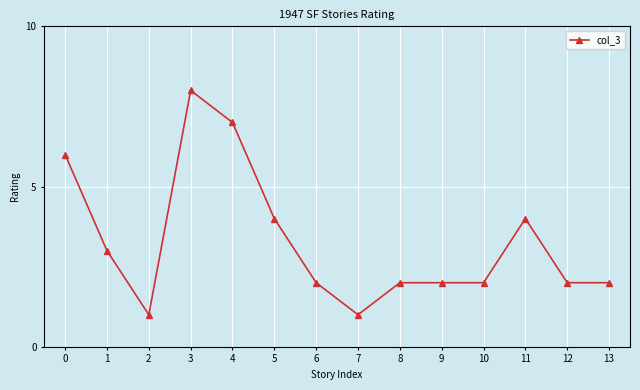

What is the change in value from 7 to 9?

+1